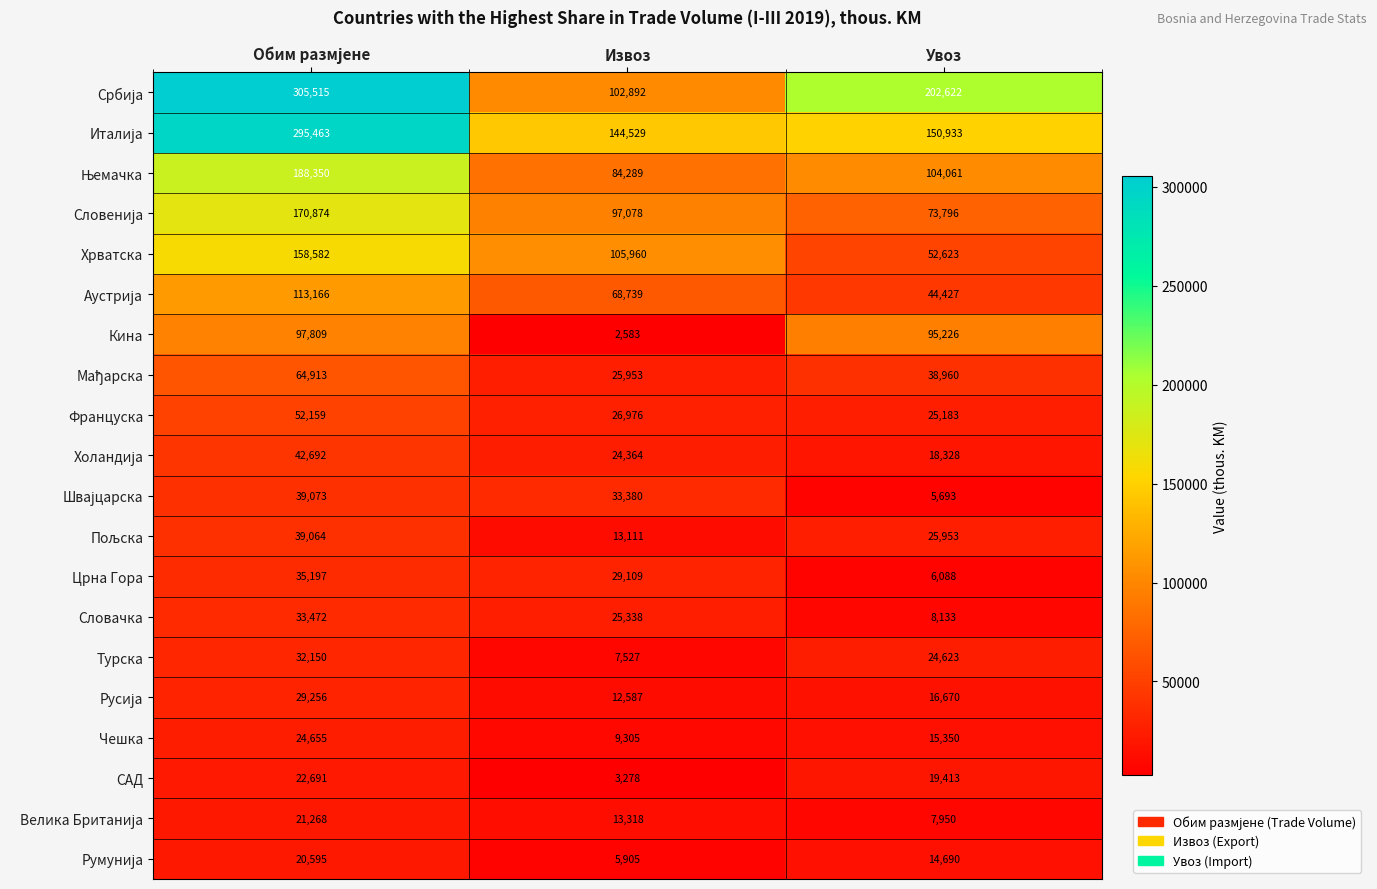

What is the difference between the highest and lowest values at Извоз?

141946